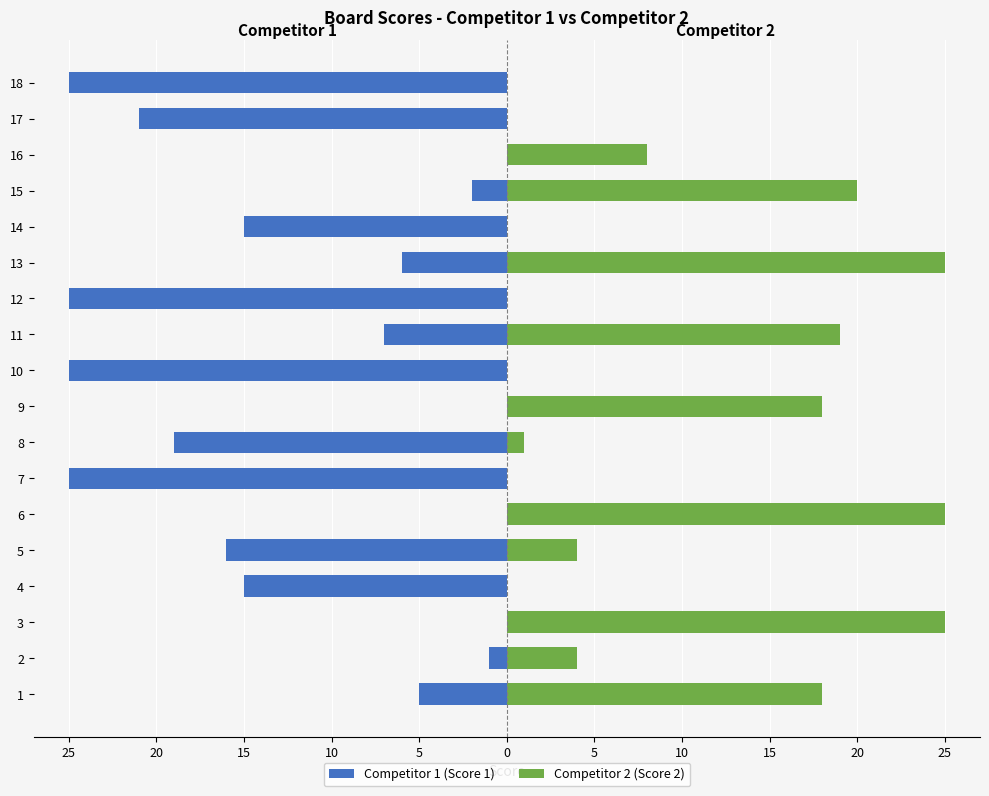

List the series in order of their peak value, highest first.

Competitor 2 (Score 2), Competitor 1 (Score 1)